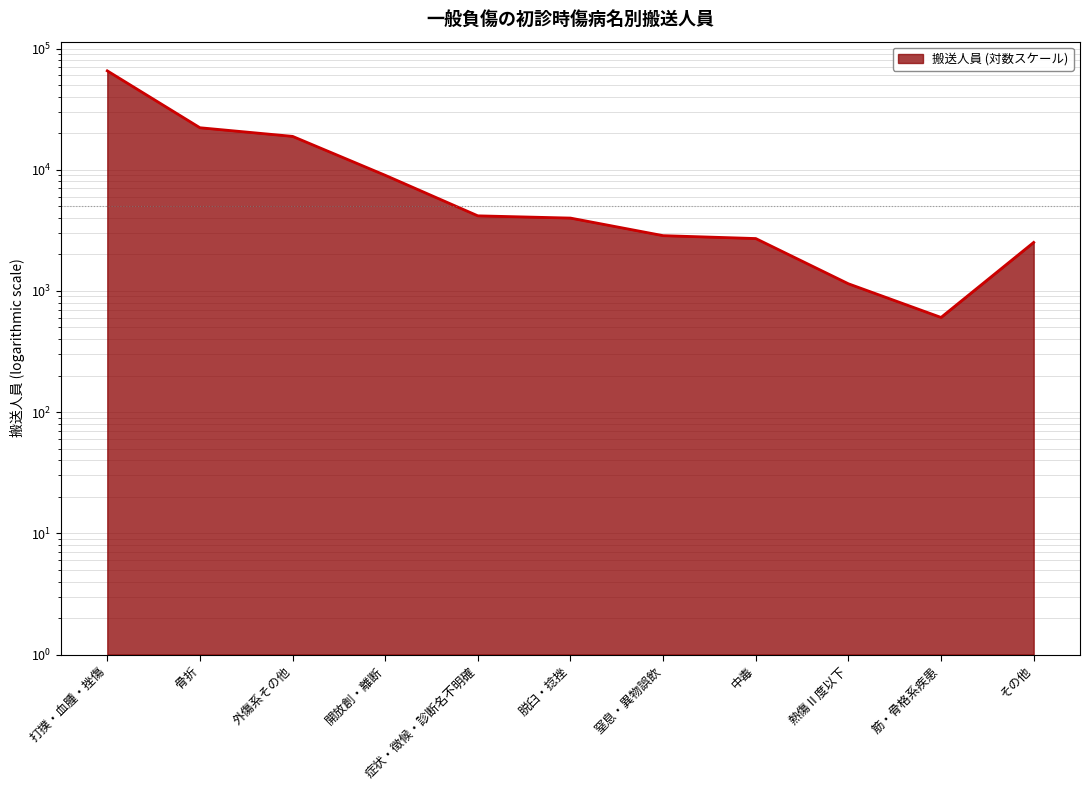

True or false: the data shows 1145 at 熱傷Ⅱ度以下.

True